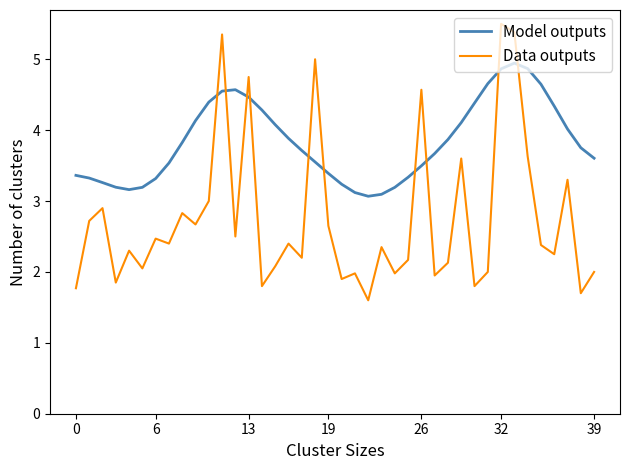

What is the average value of the Model outputs series?

3.8